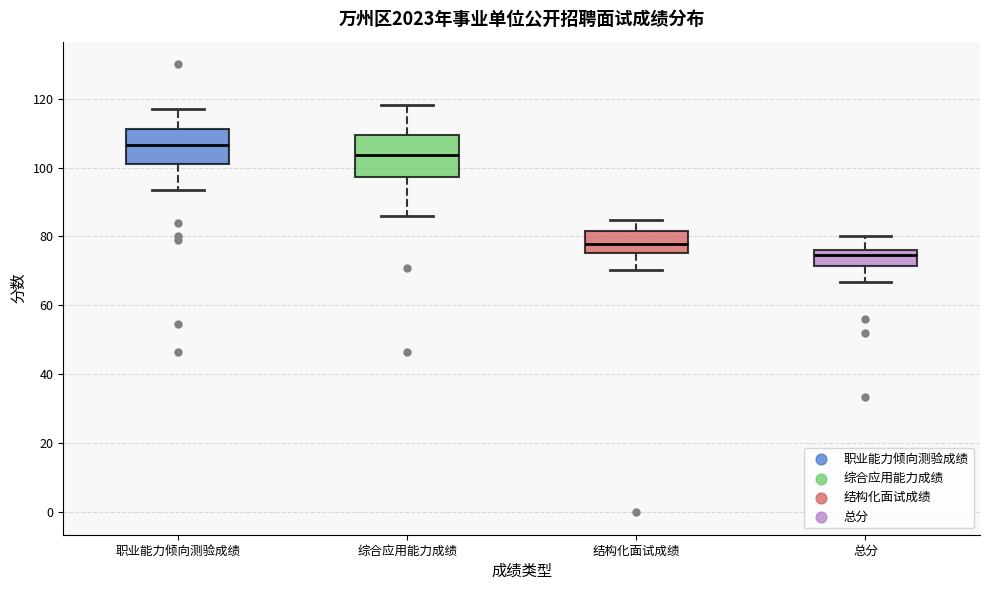

Reading left to right, transcribe this box plot: for each box, give where its median line is, the range the box spans, and where its two whiskers end, as read against the y-axis. The values are not printed on the chart, so give them approximately, as read against the axis.

职业能力倾向测验成绩: median 106, box 102 to 112, whiskers 94 to 118
综合应用能力成绩: median 104, box 98 to 110, whiskers 86 to 118
结构化面试成绩: median 78, box 76 to 82, whiskers 70 to 84
总分: median 74, box 72 to 76, whiskers 66 to 80